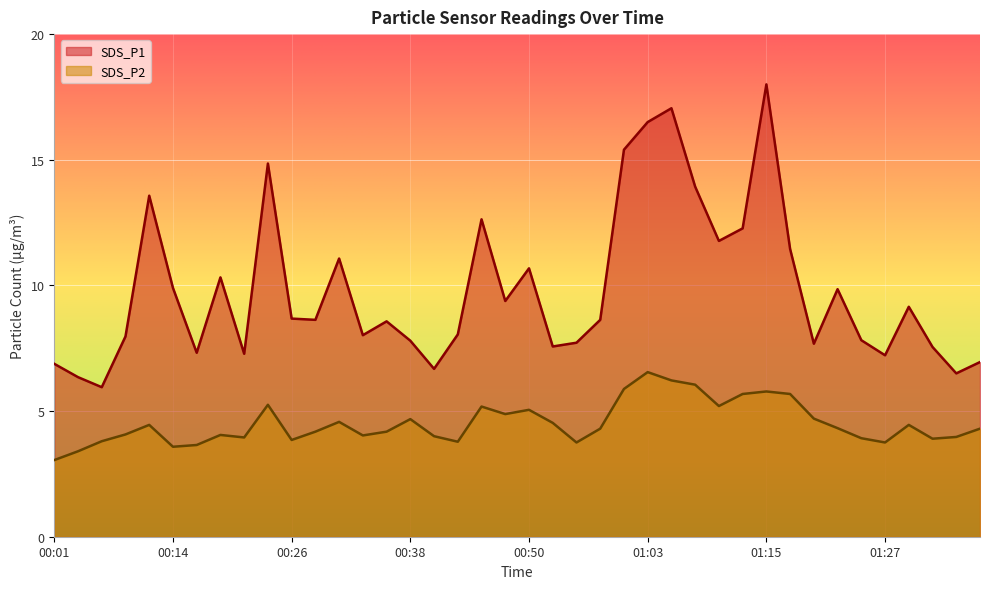

Which series has the largest range (max minus min)?

SDS_P1